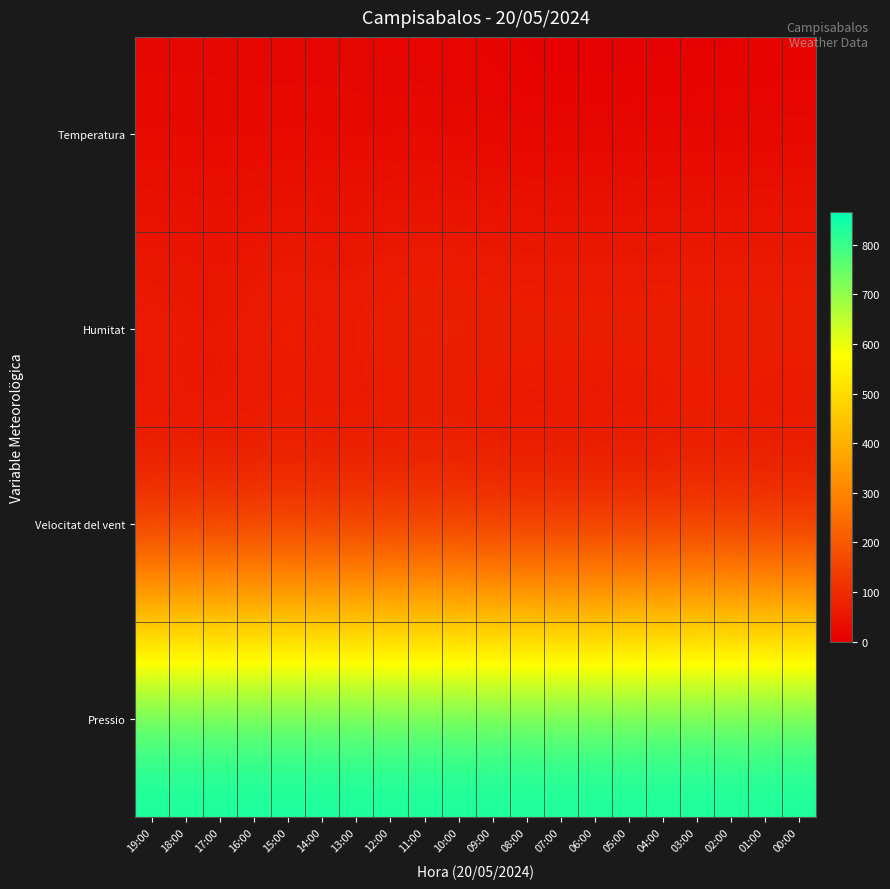

What is the spread (max minus min) of values at 17:00?

851.2